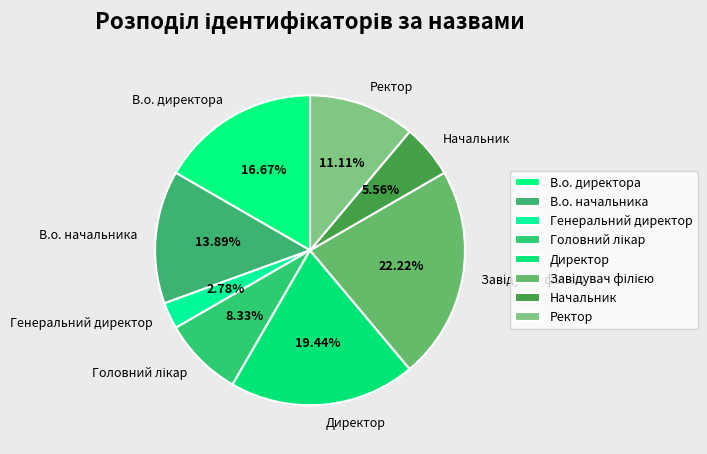

Does В.о. директора account for over 50% of the chart?

No